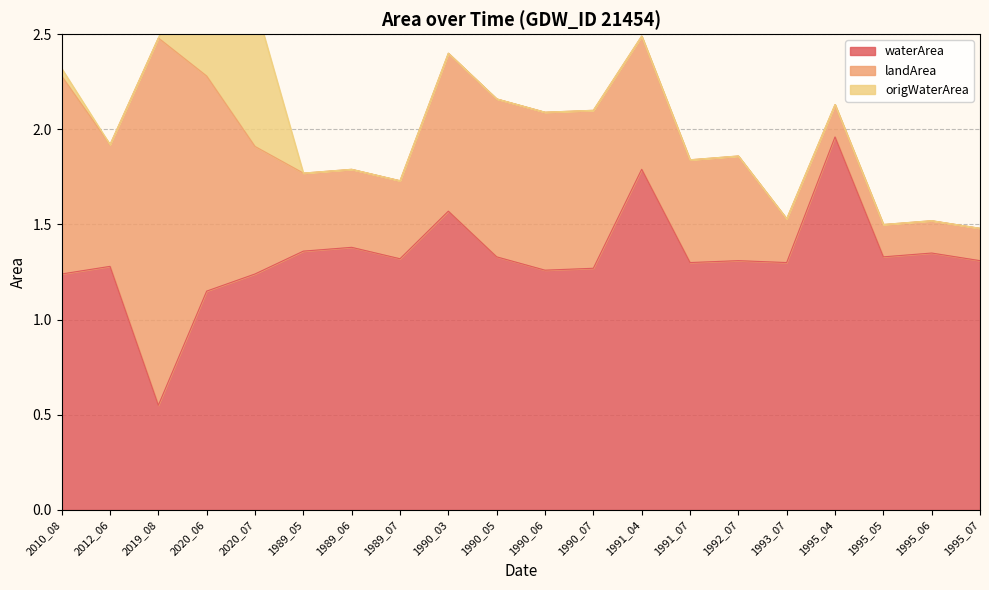

The waterArea series shows 0.6 at 1995_05. True or false?

False